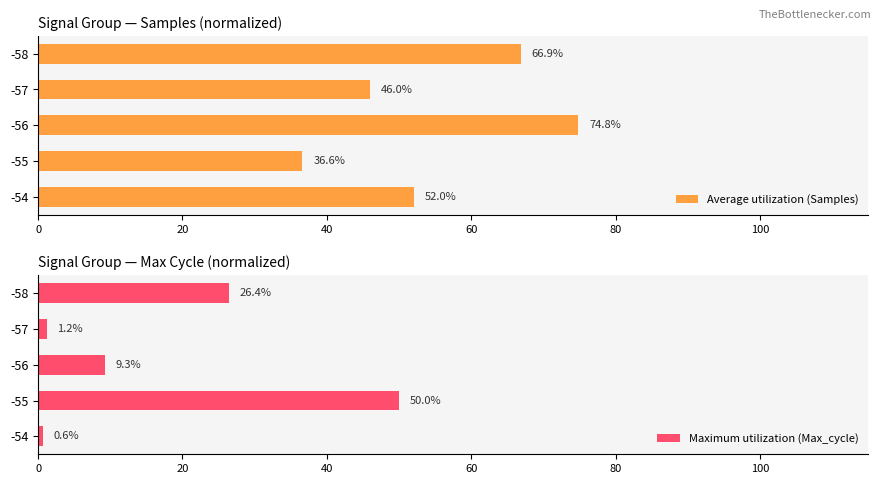

How many data points in Maximum utilization (Max_cycle) are less than 9?

2